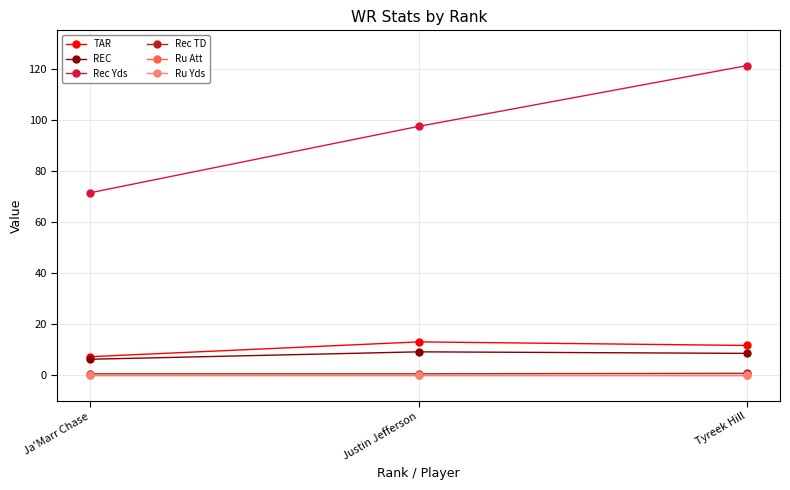

Is this an area chart (filled region under the line)?

No